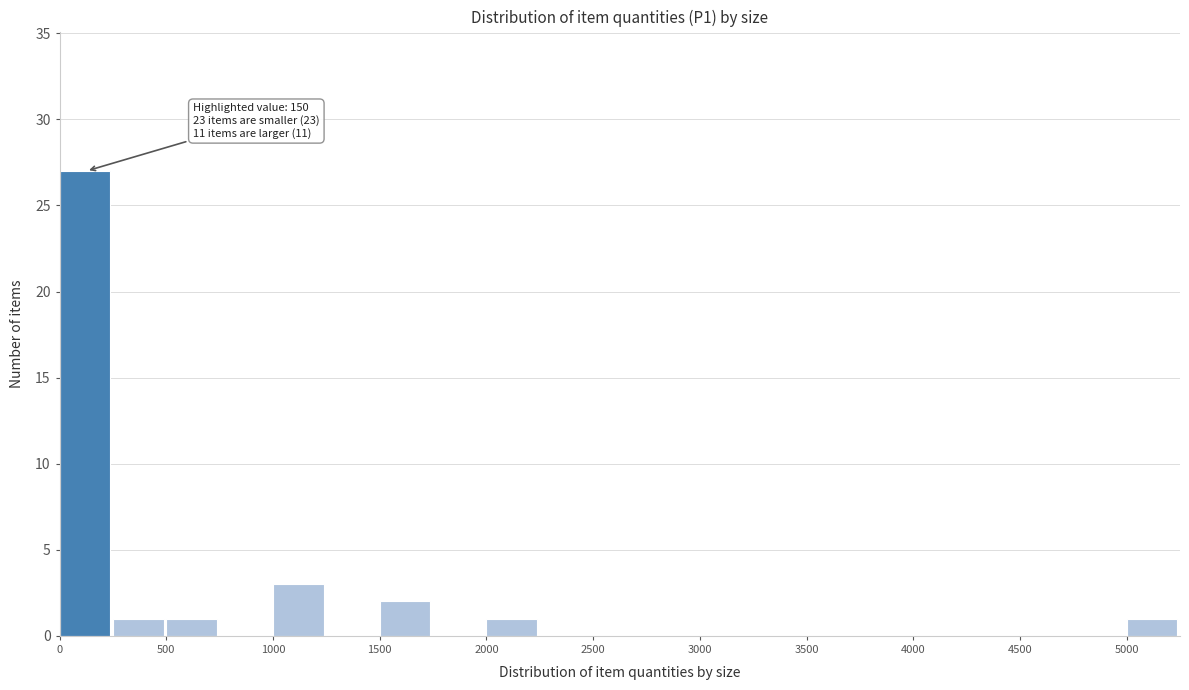

Over which range of the x-axis is the bar tallest?

0 to 250